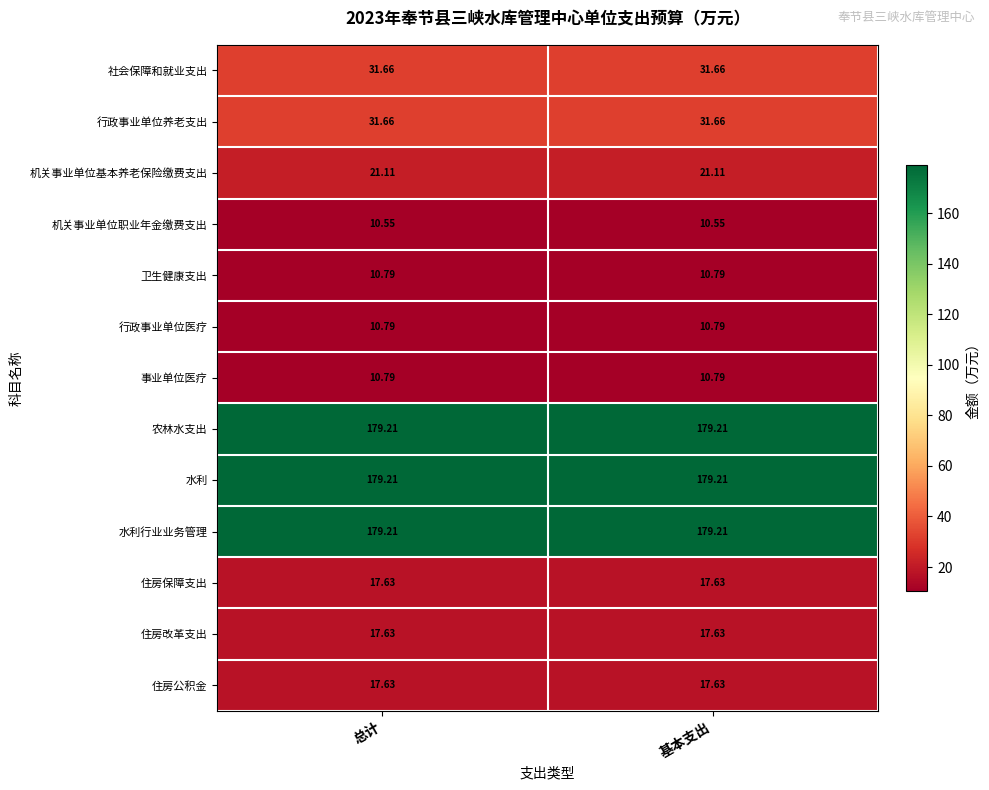

Is the value of 行政事业单位养老支出 at 基本支出 greater than the value of 水利行业业务管理 at 总计?

No